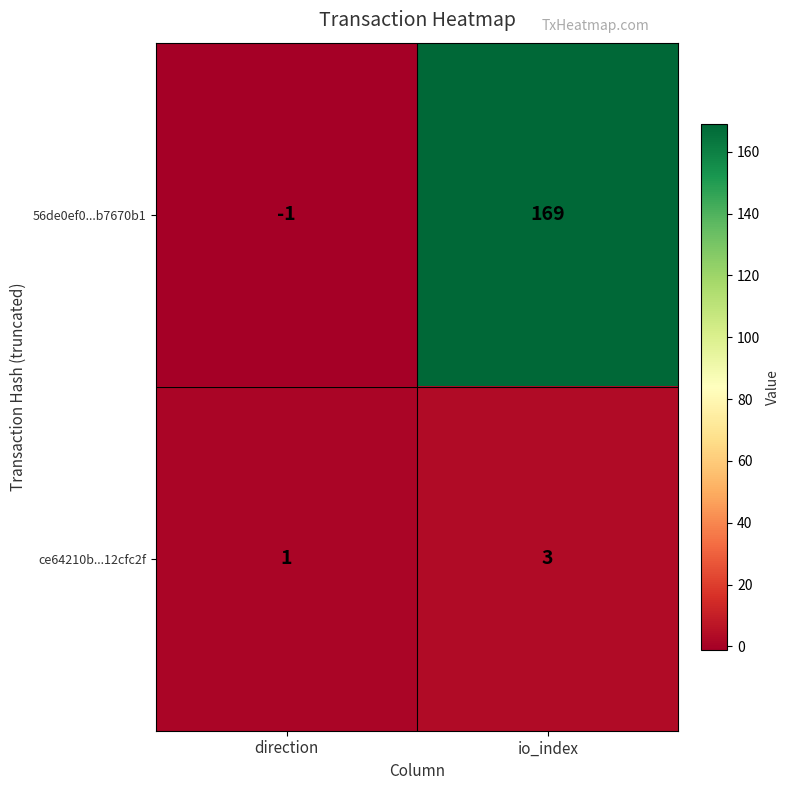

At direction, list the series in order from smallest to largest.

56de0ef0...b7670b1, ce64210b...12cfc2f